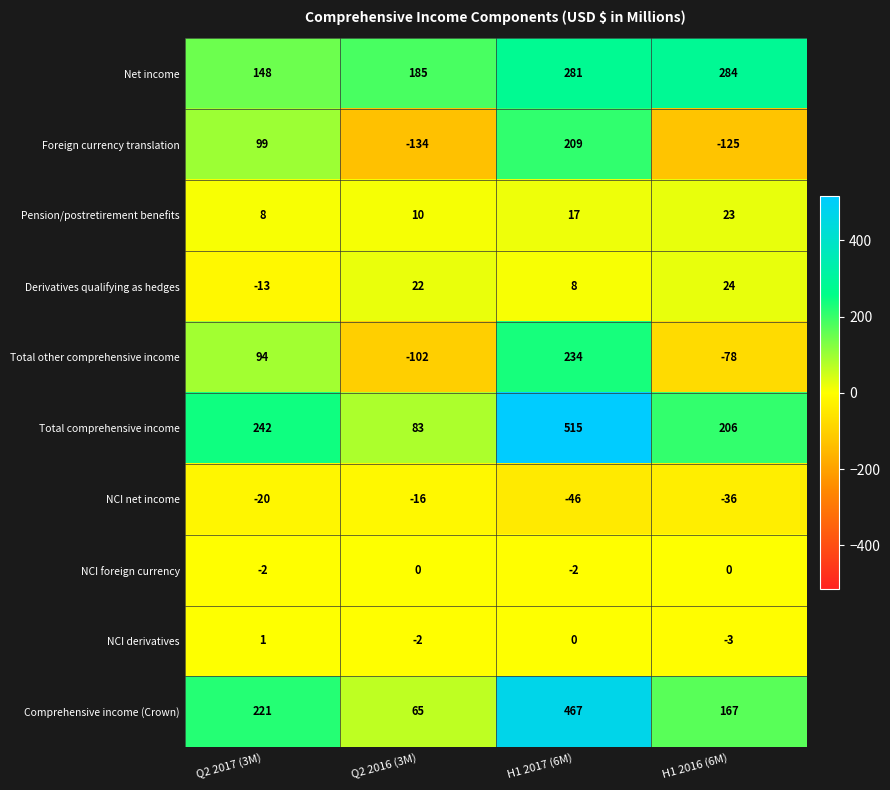

What is the difference between the NCI net income values at H1 2017 (6M) and Q2 2016 (3M)?

30